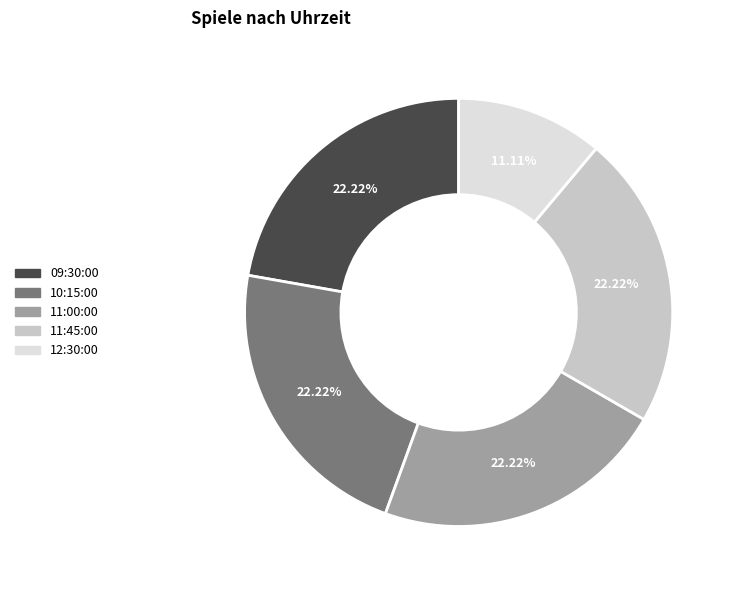

True or false: 11:00:00 accounts for 22% of the total.

True